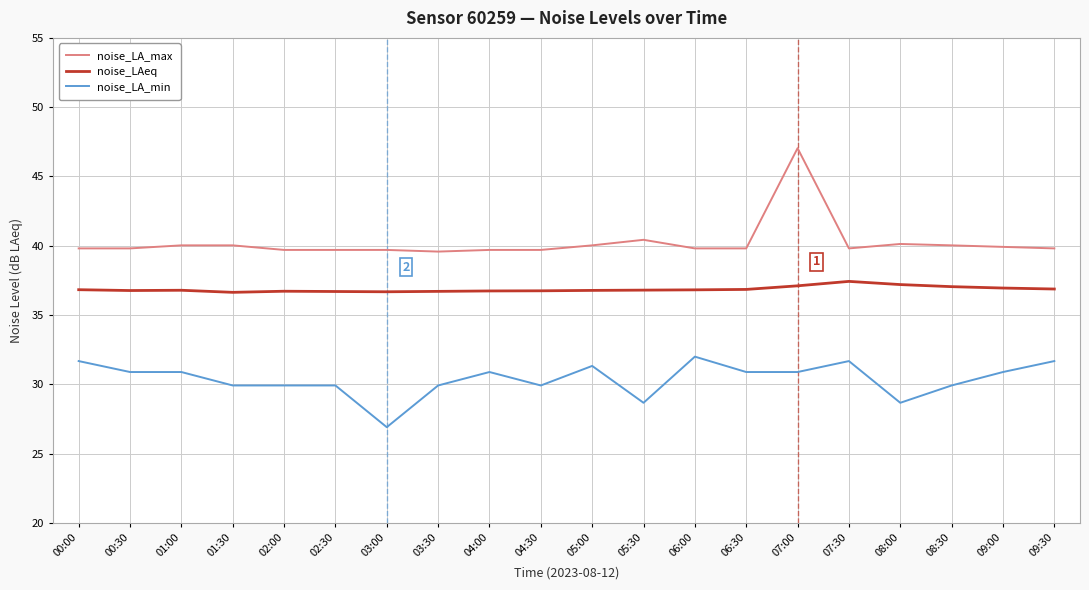

True or false: noise_LA_min and noise_LA_max cross at least once.

False